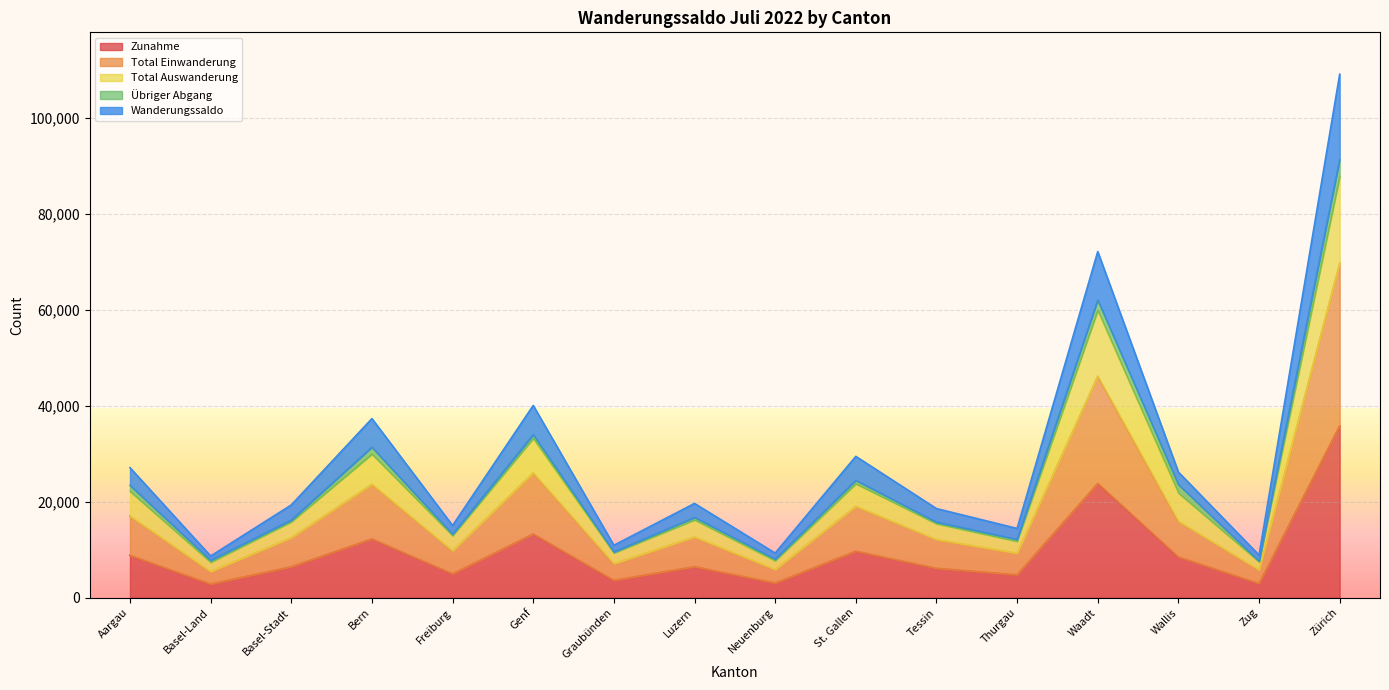

At how many categories does at least one series exceed 10014?

13